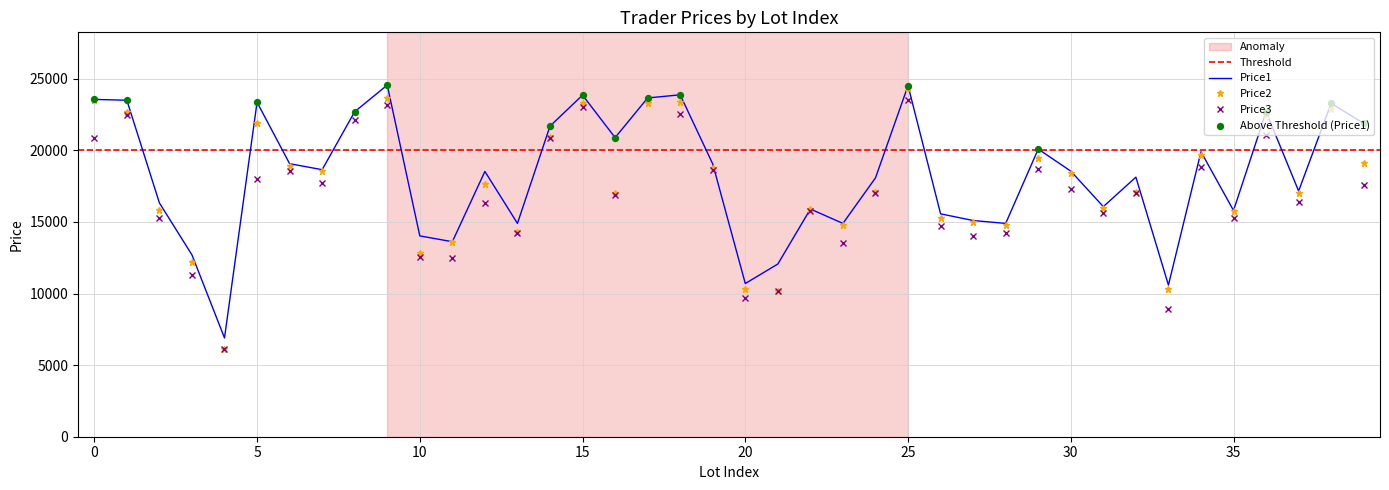

Is the value of Price1 at 17 greater than the value of Price2 at 38?

Yes